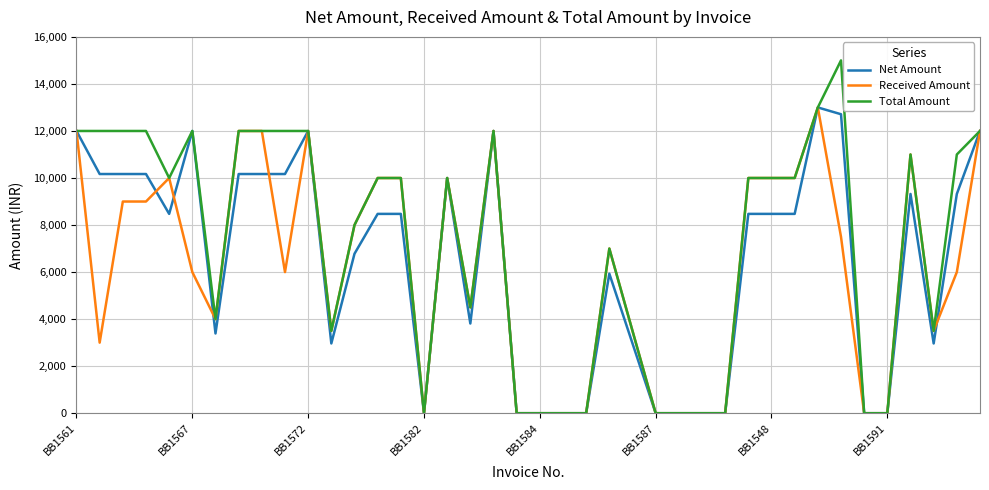

Which series has the largest total across all categories?

Total Amount